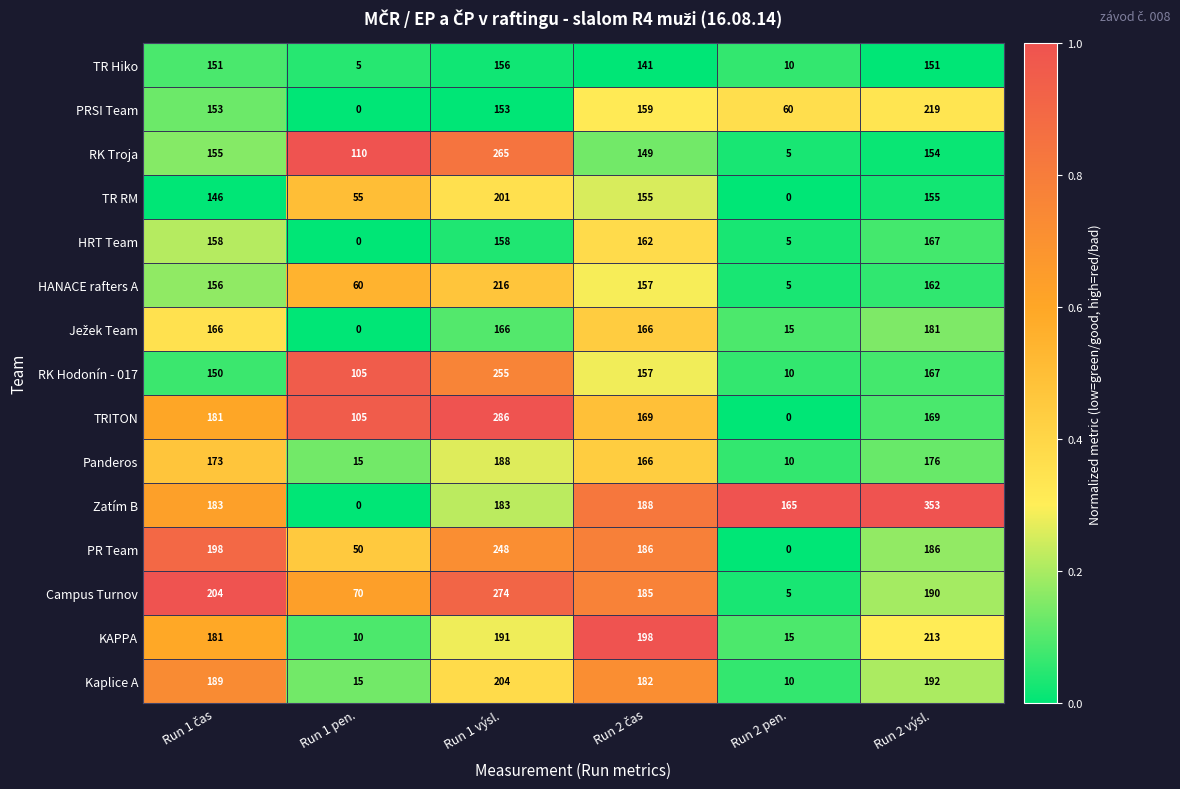

Which series has the widest spread of values?

Zatím B